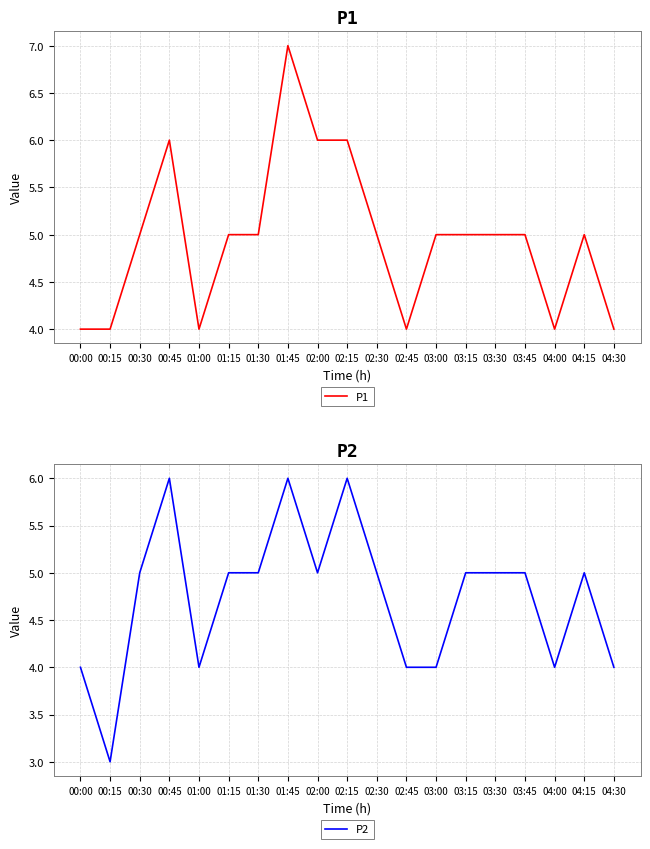

How many P2 values are between 4 and 5?

15